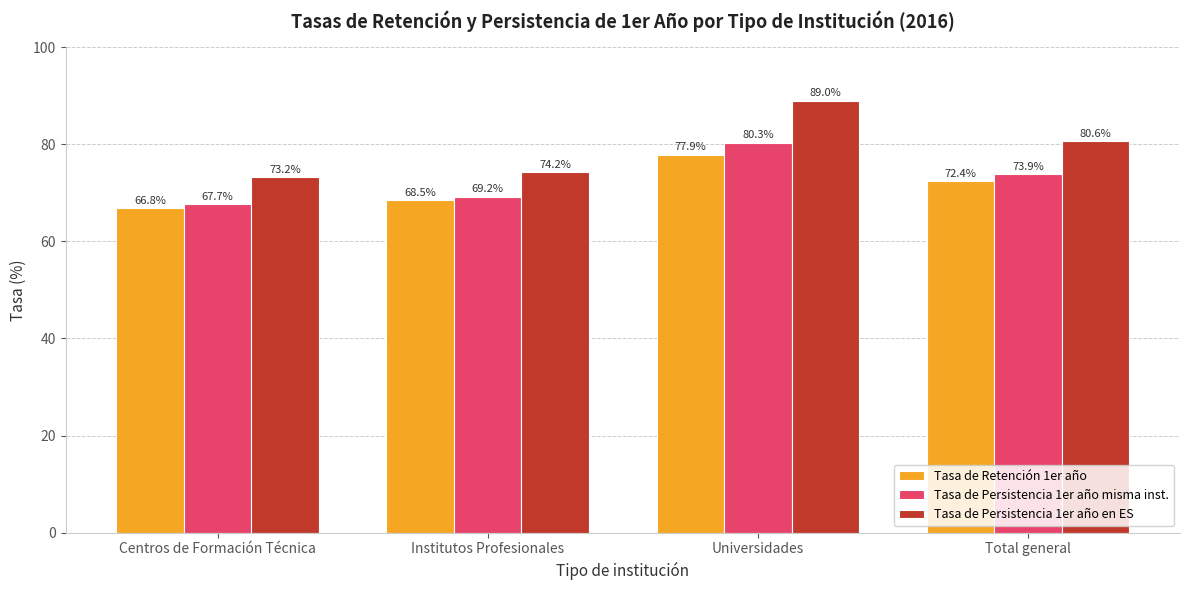

How many data points in Tasa de Retención 1er año are above 72?

2